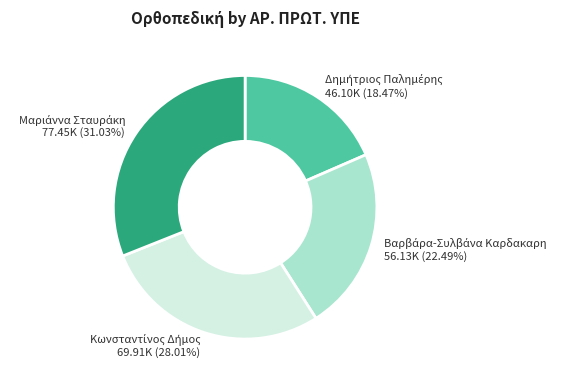

Does any single category account for the majority?

No